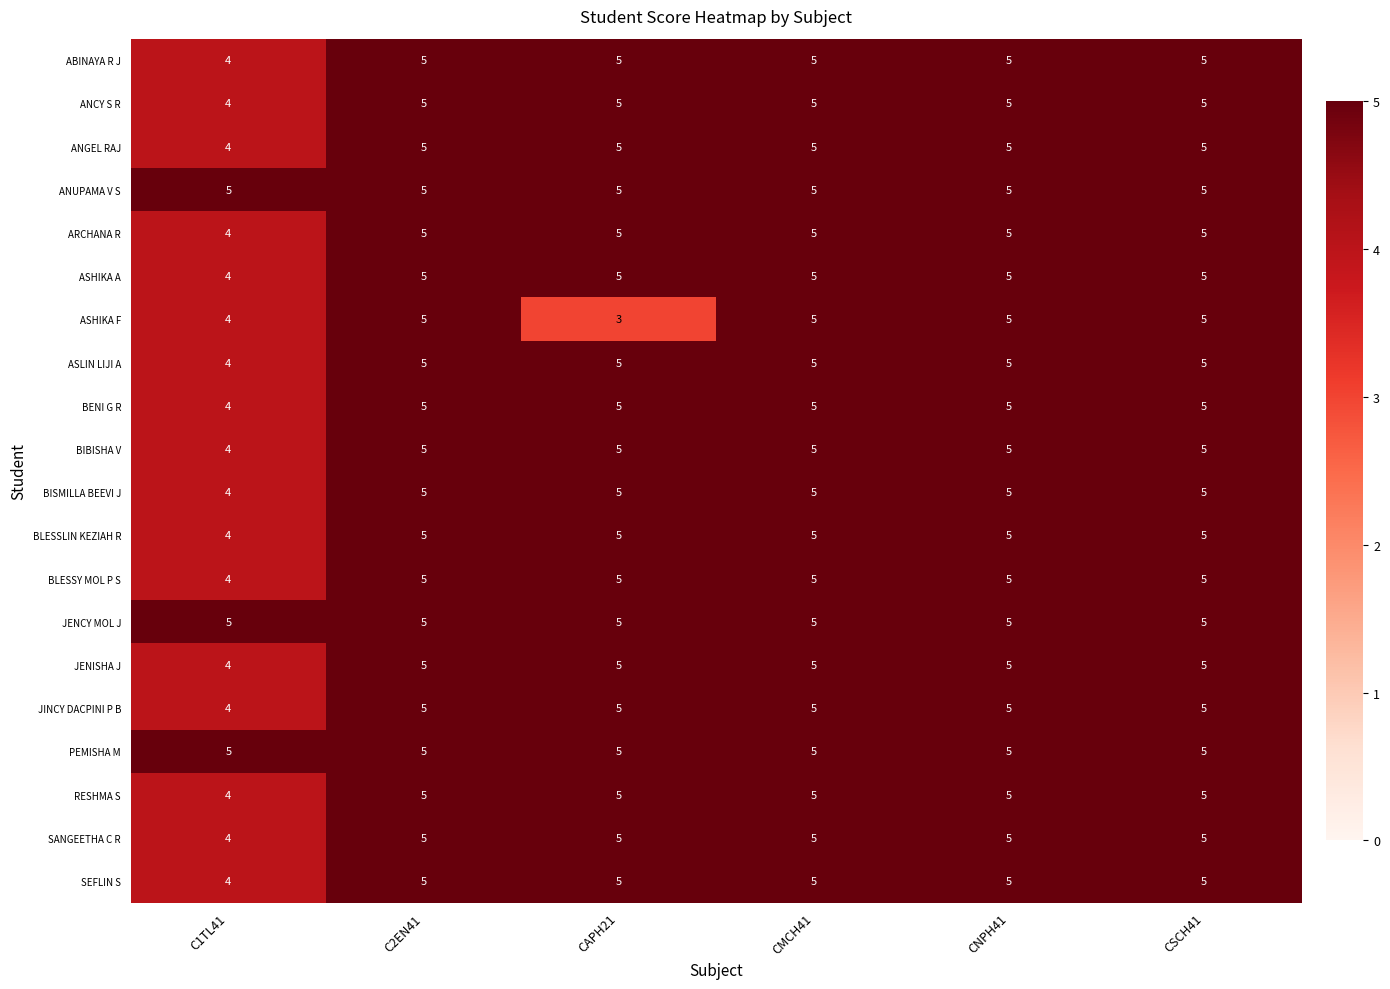

What is the average value of the JINCY DACPINI P B series?

5